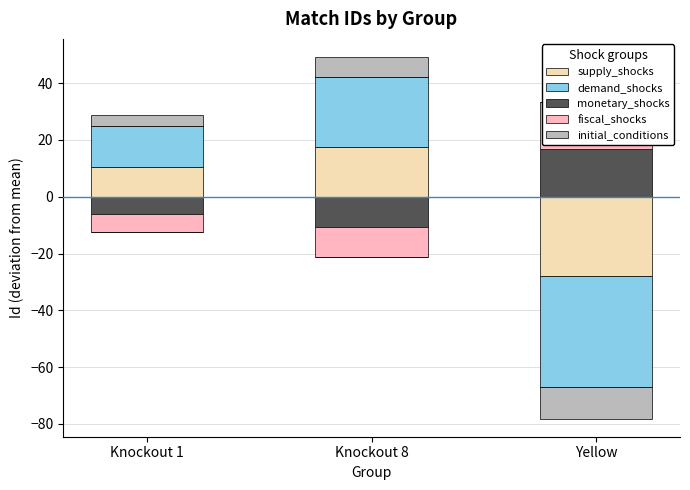

What are all the series names shown in the legend?

supply_shocks, demand_shocks, monetary_shocks, fiscal_shocks, initial_conditions